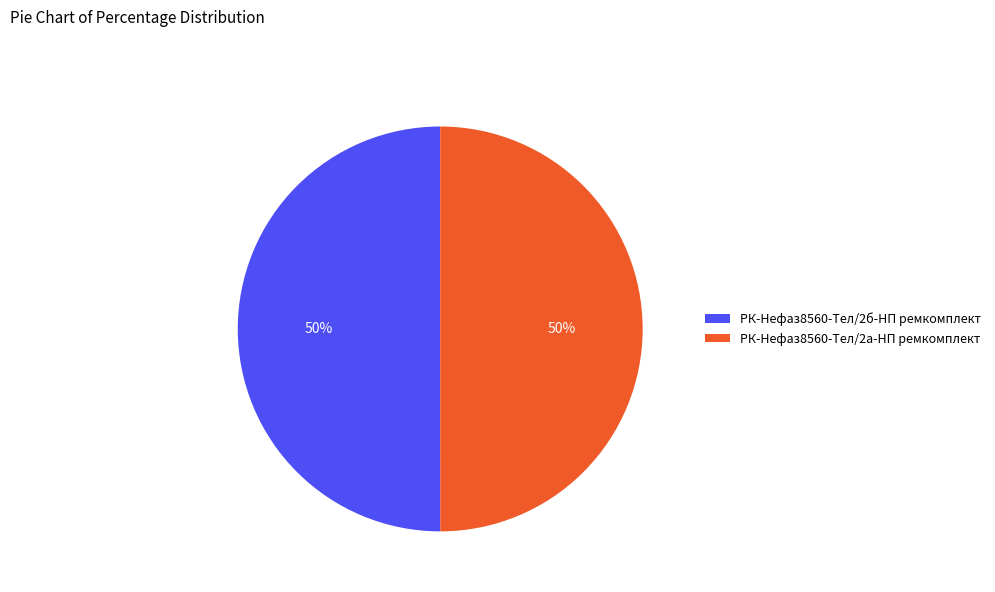

How many slices are in this pie chart?

2